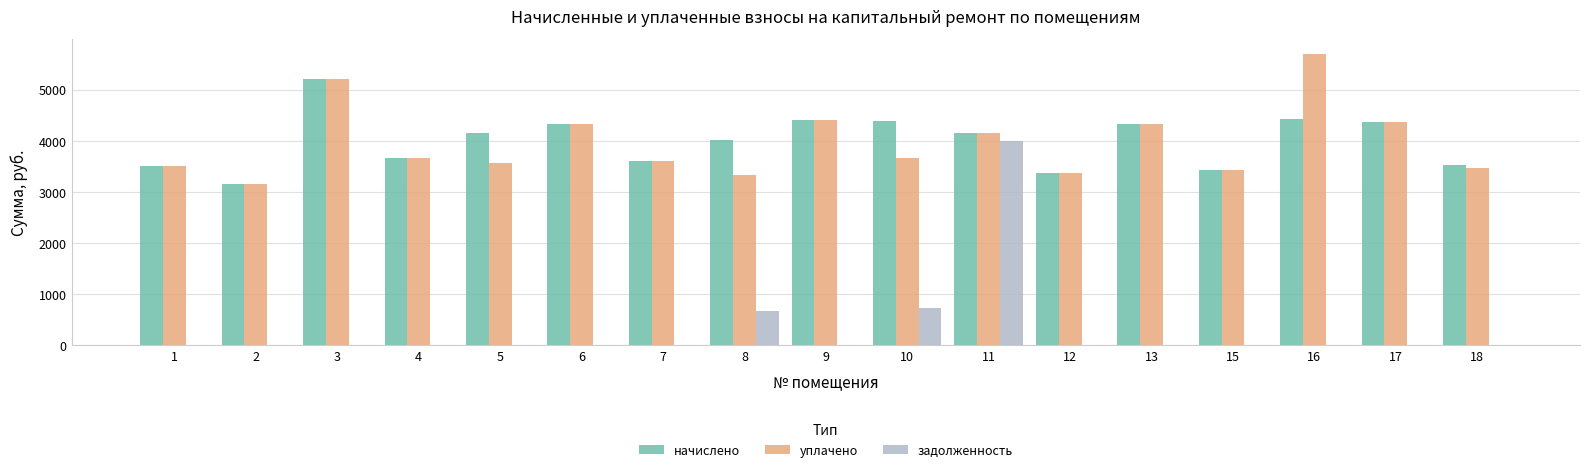

The value of начислено at 7 is 1101.3. True or false?

False